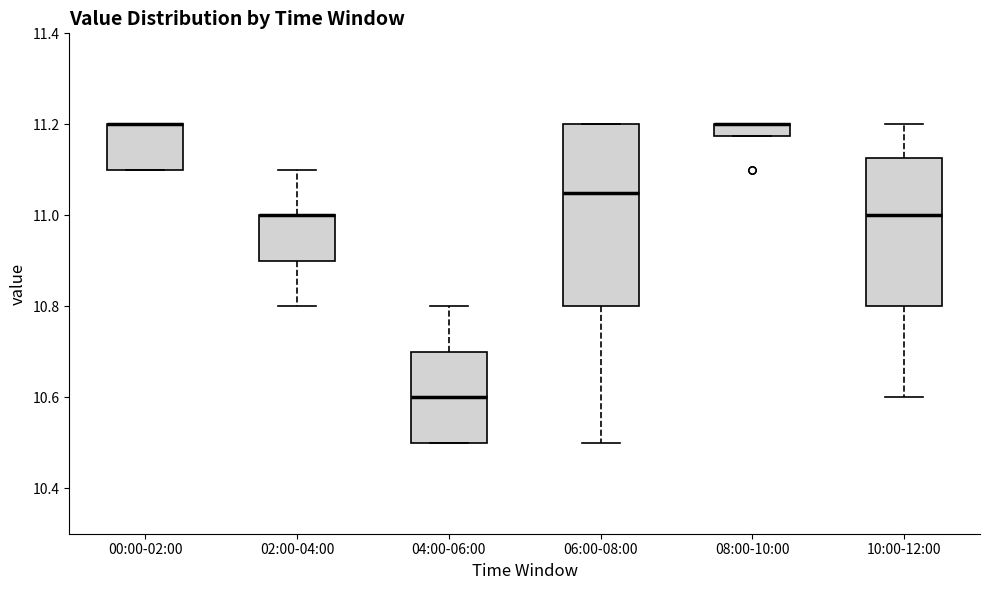

Comparing the boxes themselves (not the whiskers), which one is the tallest?

06:00-08:00